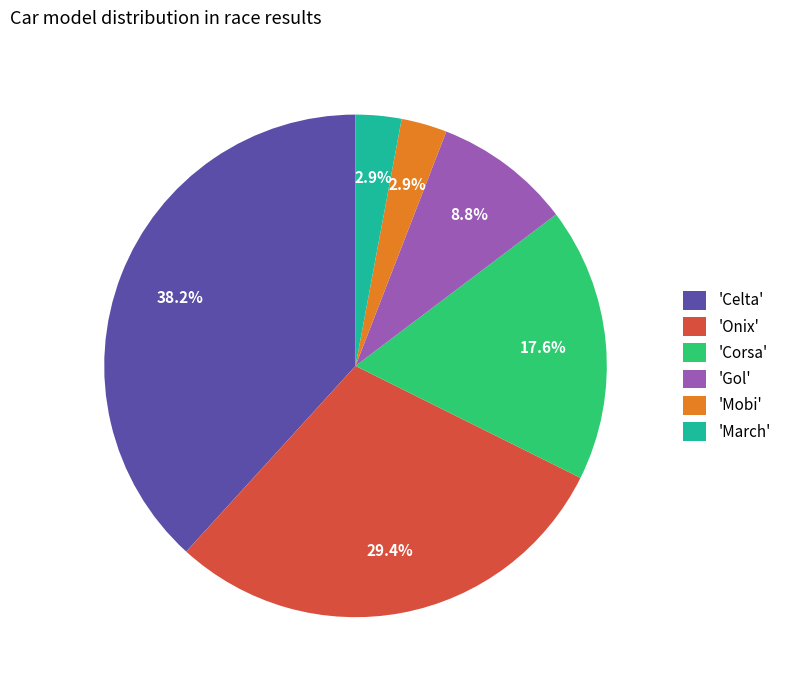

What portion of the pie excludes 'March'?

97.1%